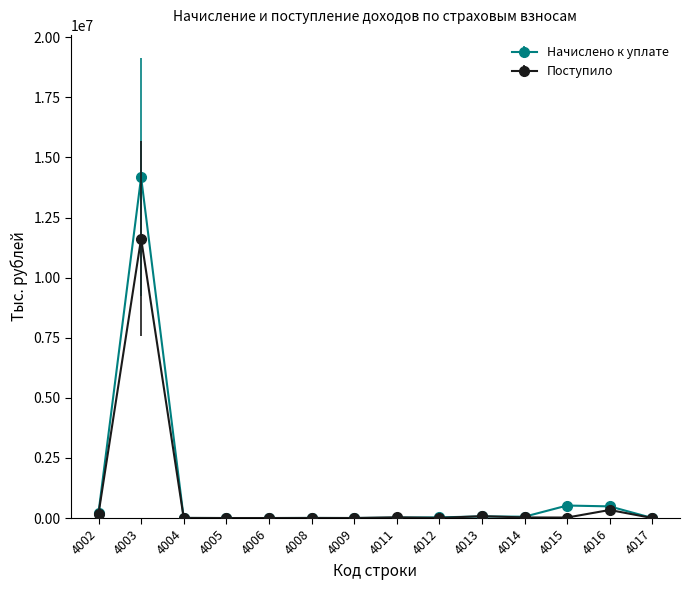

How many distinct data groups are displayed?

2